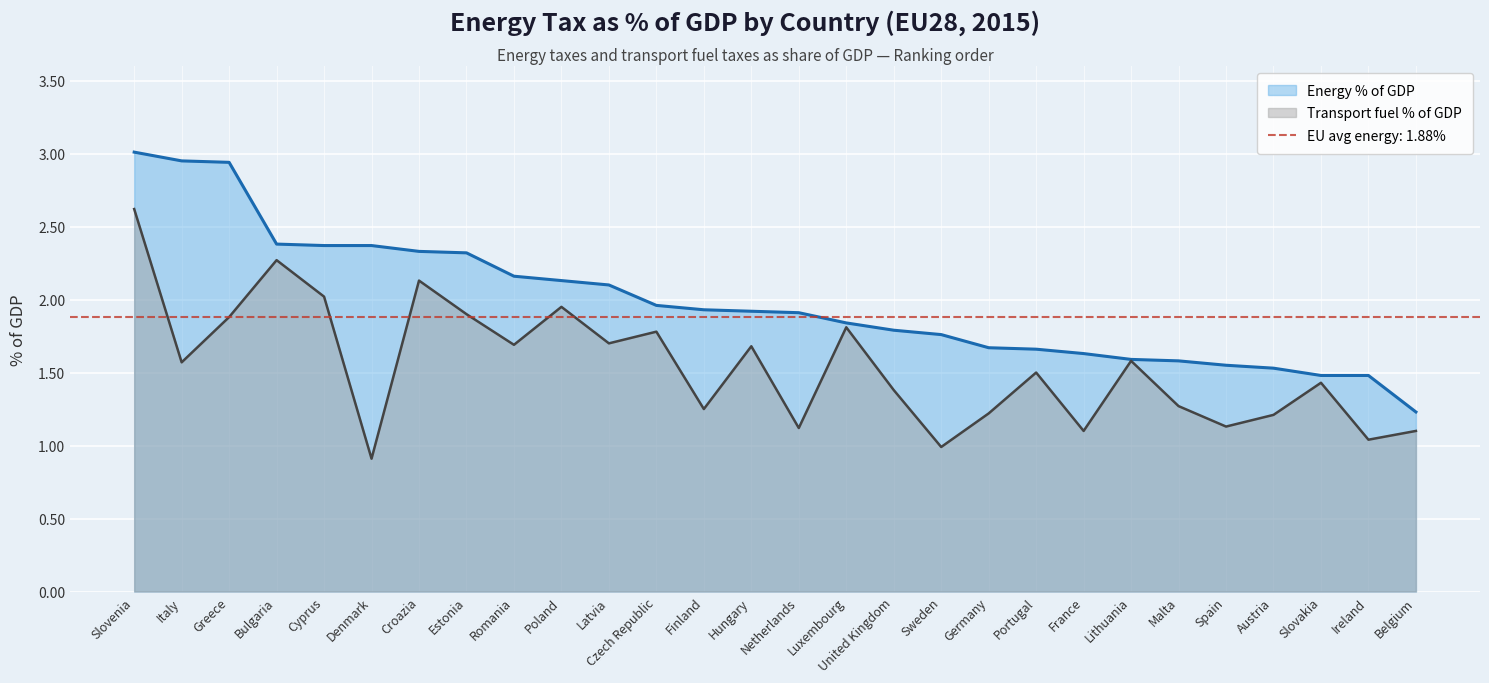

What is the average value of the Transport fuel % of GDP series?

1.5